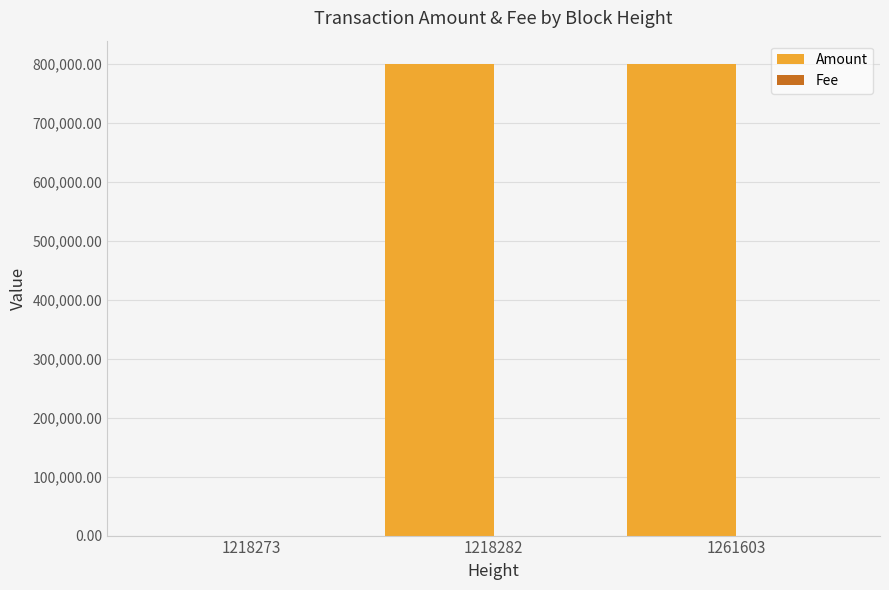

Between 1218273 and 1218282, which series saw the biggest shift?

Amount